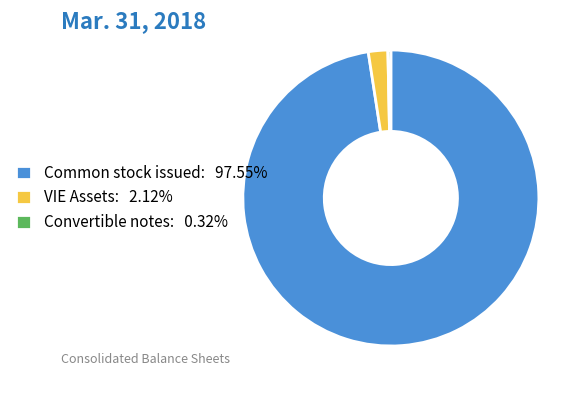

Is Common stock issued: 97.55% the majority of the pie?

Yes